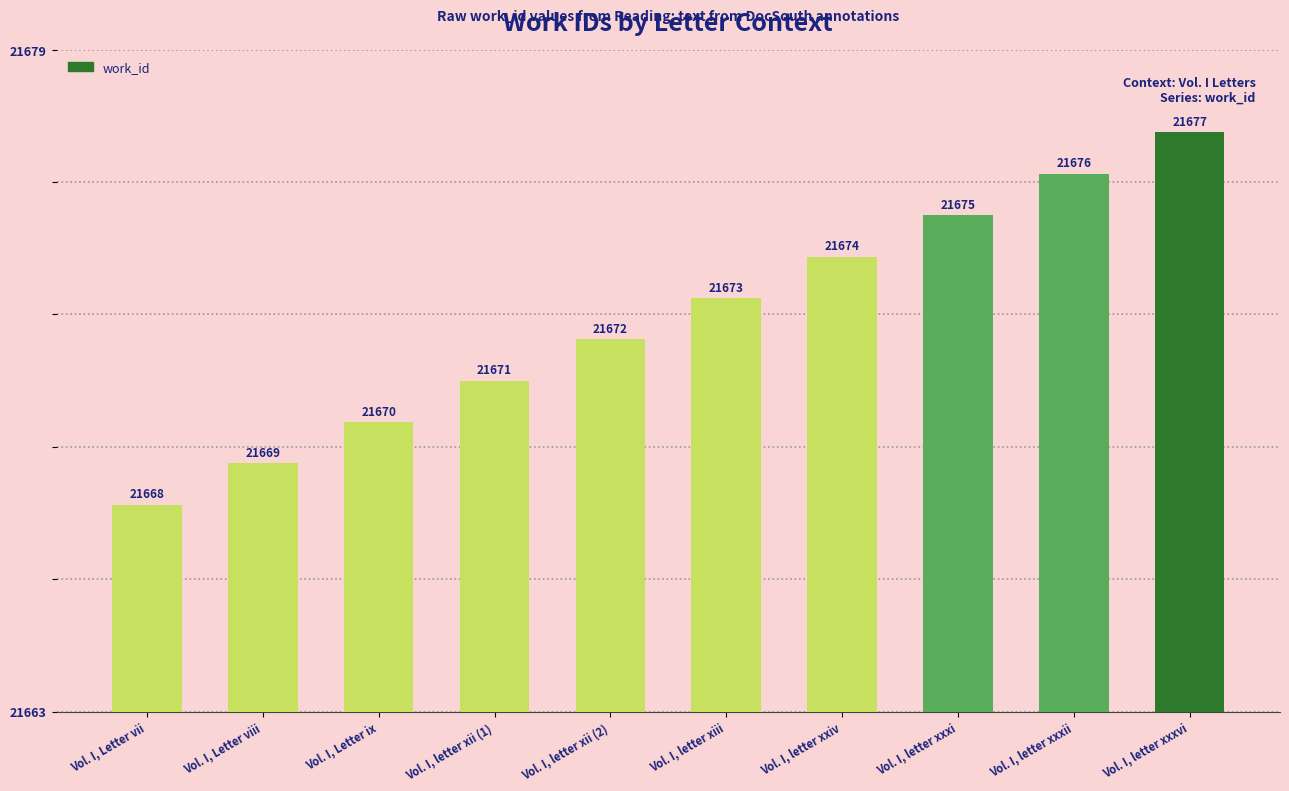

Rank the categories by value from lowest to highest.

Vol. I, Letter vii, Vol. I, Letter viii, Vol. I, Letter ix, Vol. I, letter xii (1), Vol. I, letter xii (2), Vol. I, letter xiii, Vol. I, letter xxiv, Vol. I, letter xxxi, Vol. I, letter xxxii, Vol. I, letter xxxvi